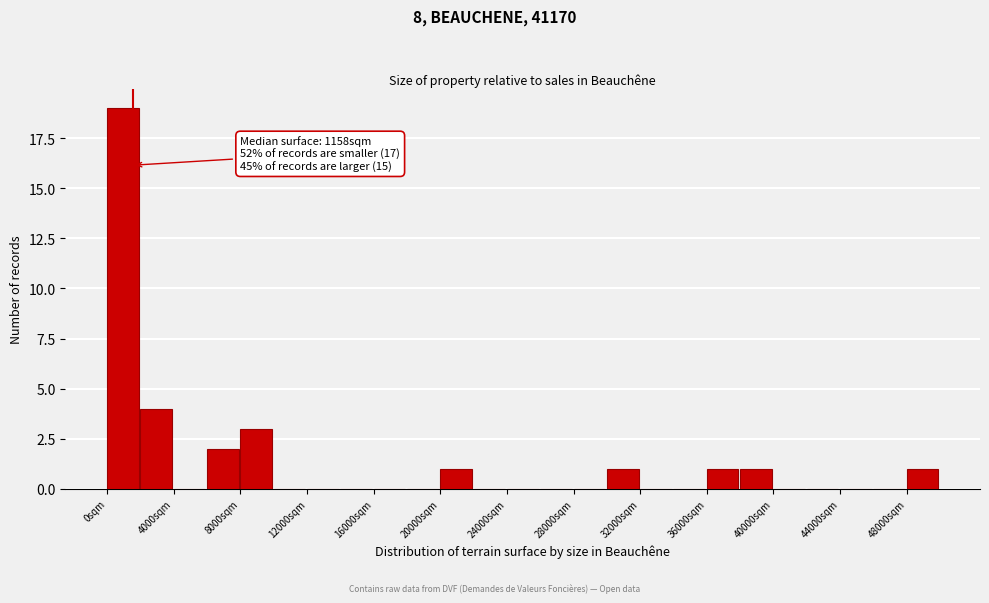

Which range on the x-axis has the tallest bar?

0 to 2000